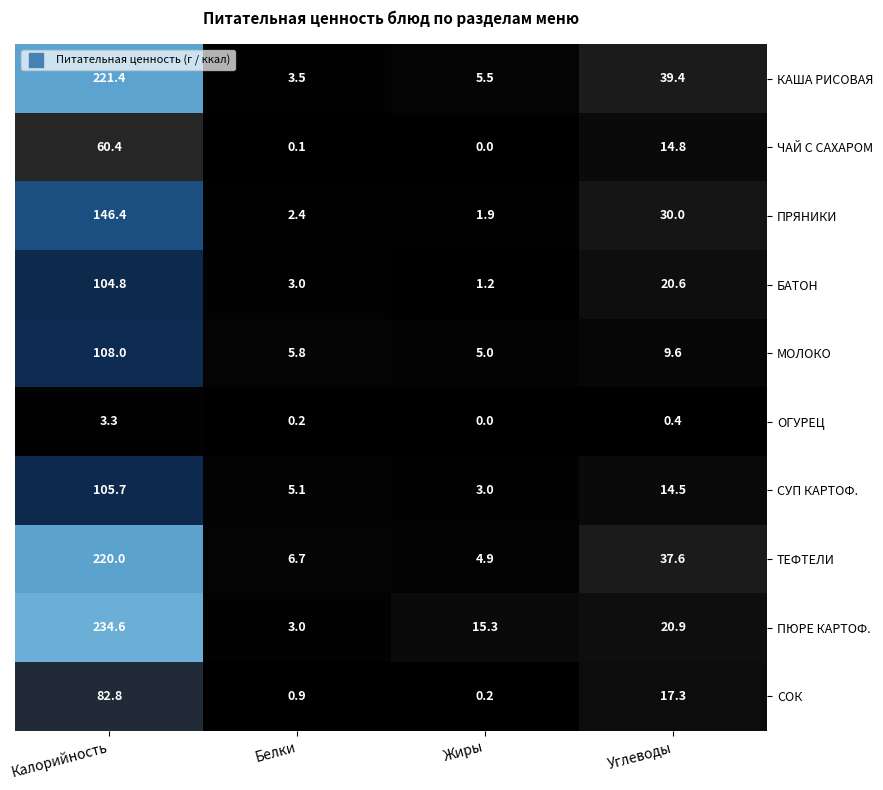

Which series has the largest total across all categories?

ПЮРЕ КАРТОФ.